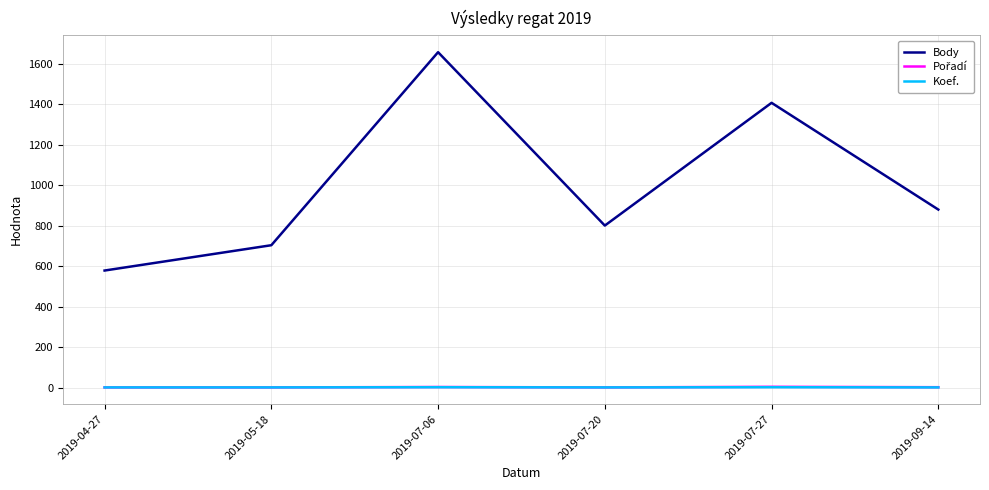

List the labels in order of Body value, smallest first.

2019-04-27, 2019-05-18, 2019-07-20, 2019-09-14, 2019-07-27, 2019-07-06